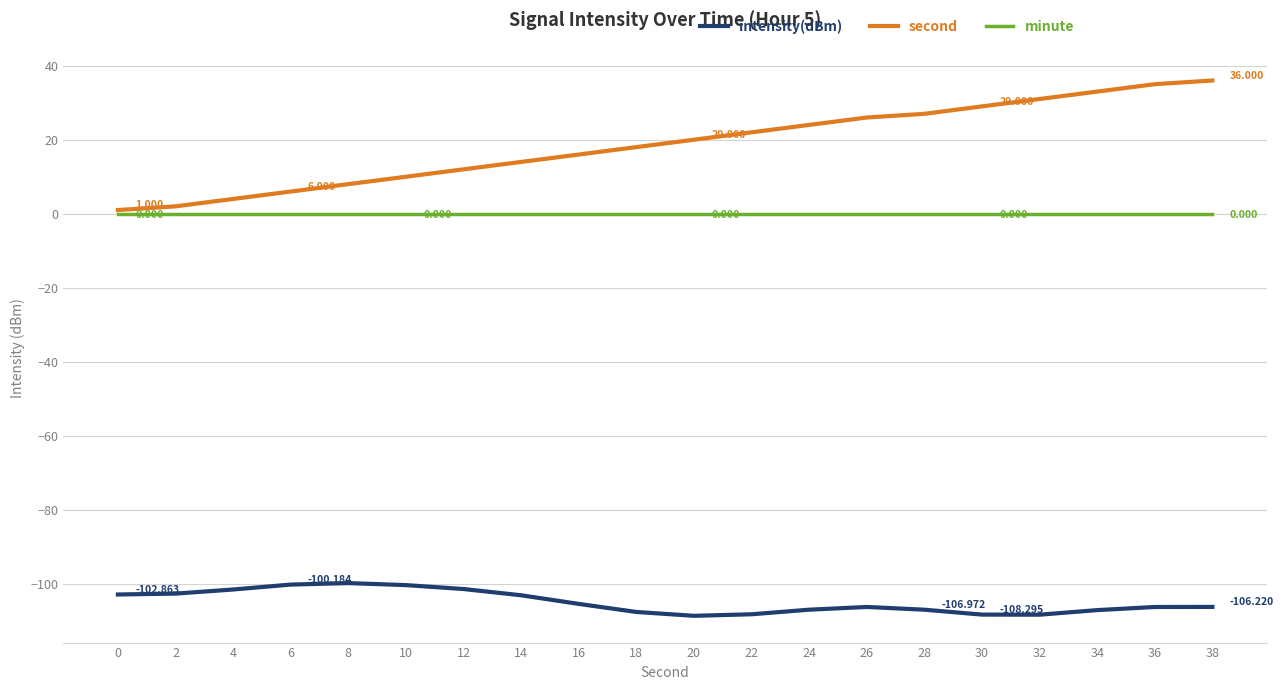

What is the sum of the intensity(dBm) values at 28 and 6?

-207.2